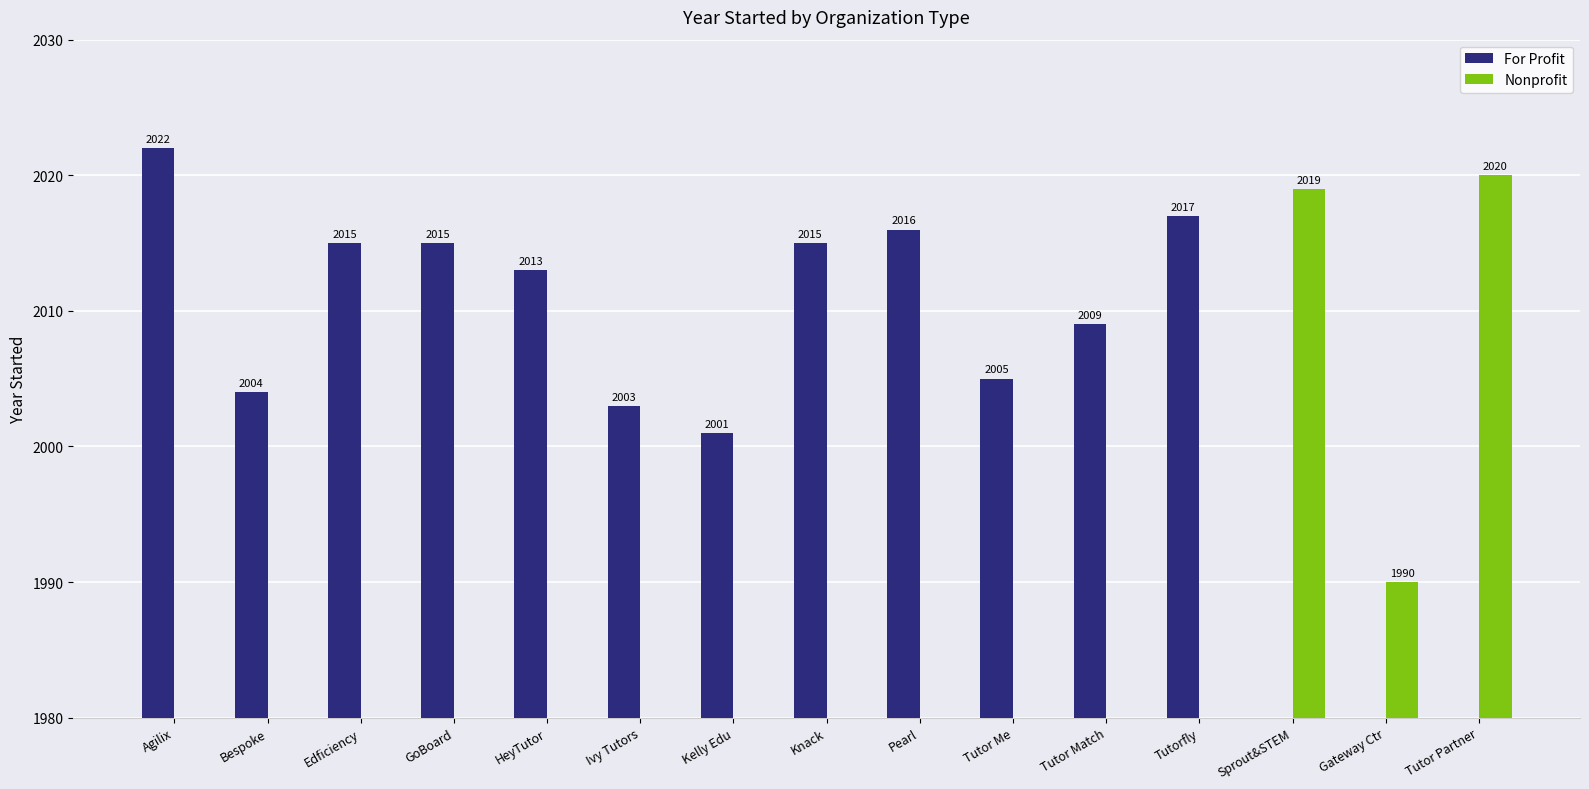

Reading left to right, list all the values displayed in this chart.

For Profit: 2022	2004	2015	2015	2013	2003	2001	2015	2016	2005	2009	2017	0	0	0
Nonprofit: 0	0	0	0	0	0	0	0	0	0	0	0	2019	1990	2020